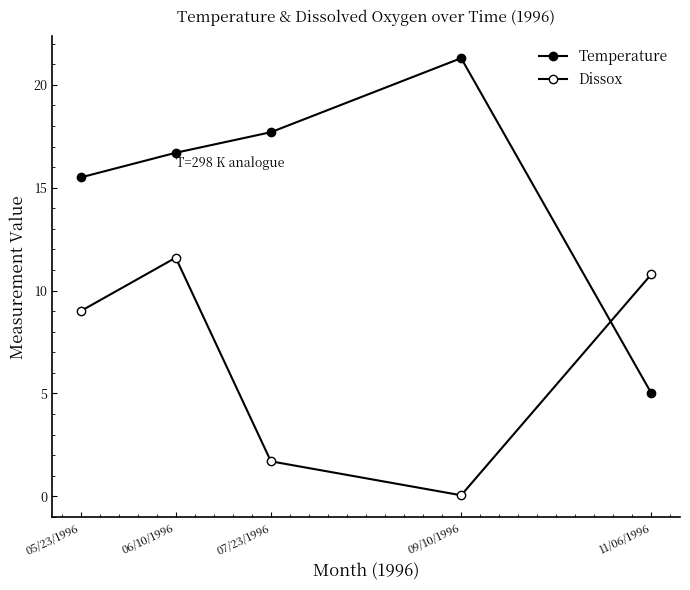

Is it true that Dissox equals 15.3 at 05/23/1996?

False